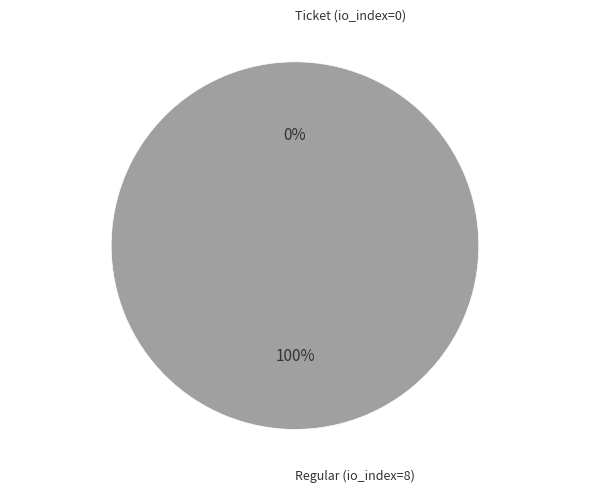

What percentage is NOT represented by Ticket (io_index=0)?

100.0%